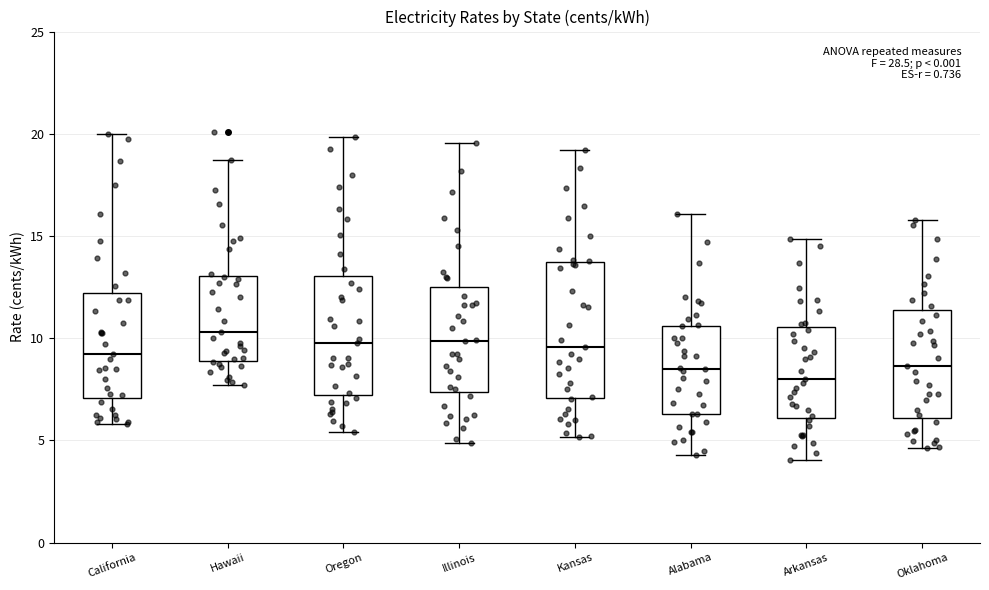

Which box has the lowest median line?

Arkansas